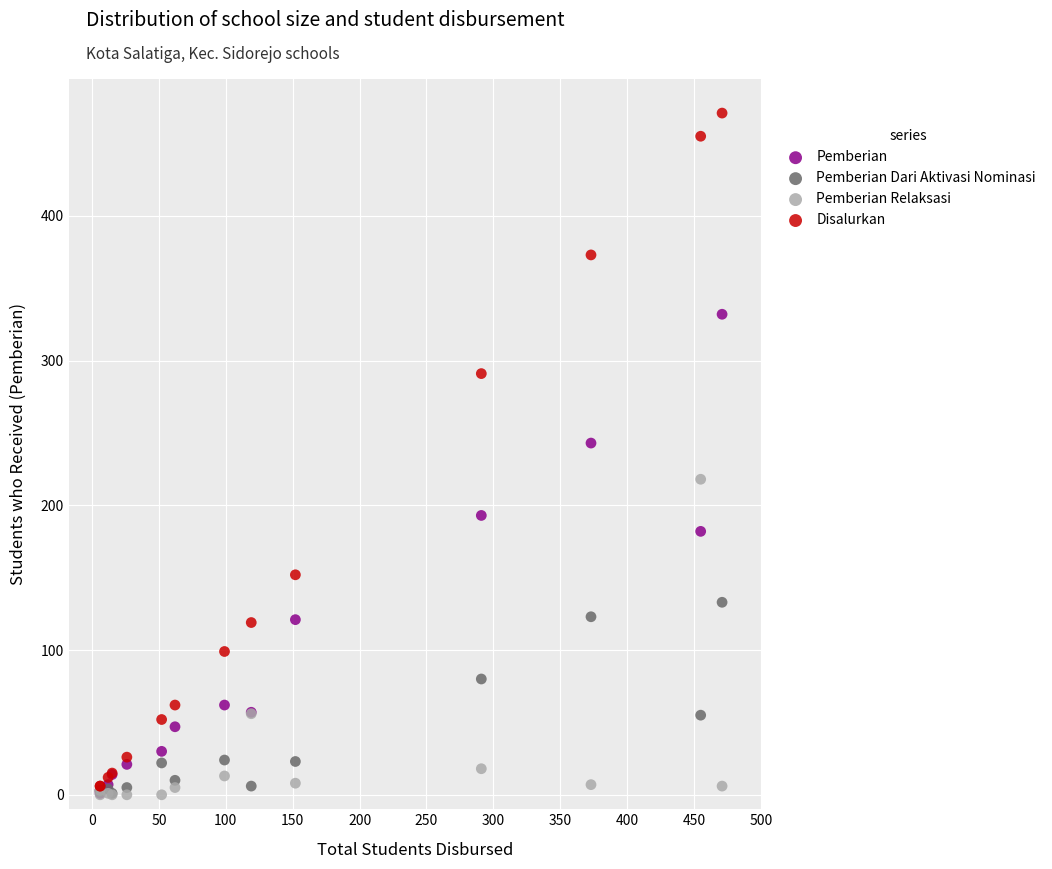

Across all series, what Y value is closest to 235?

243